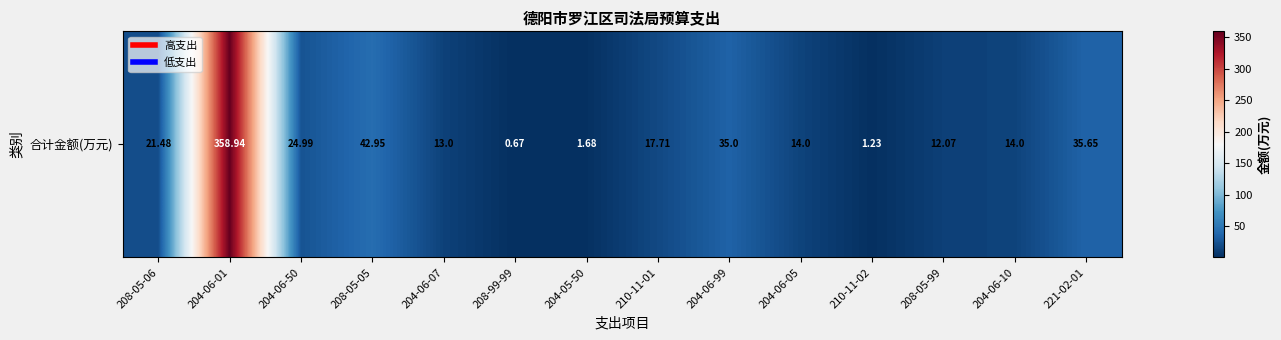

How many series are shown in this chart?

1